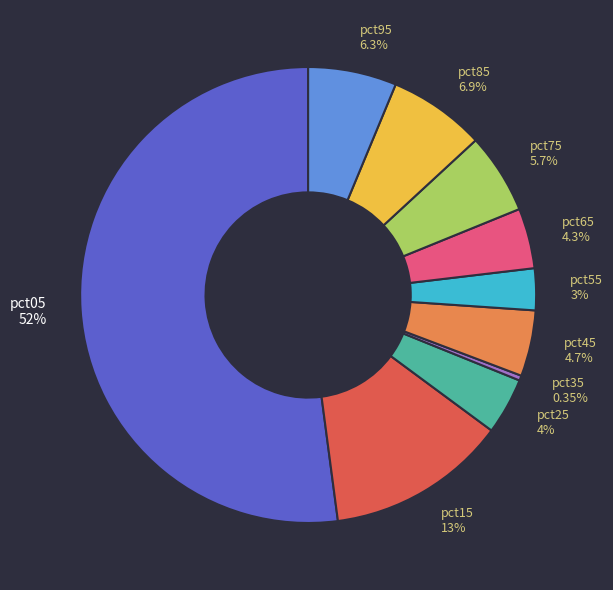

How many segments does this pie chart have?

10